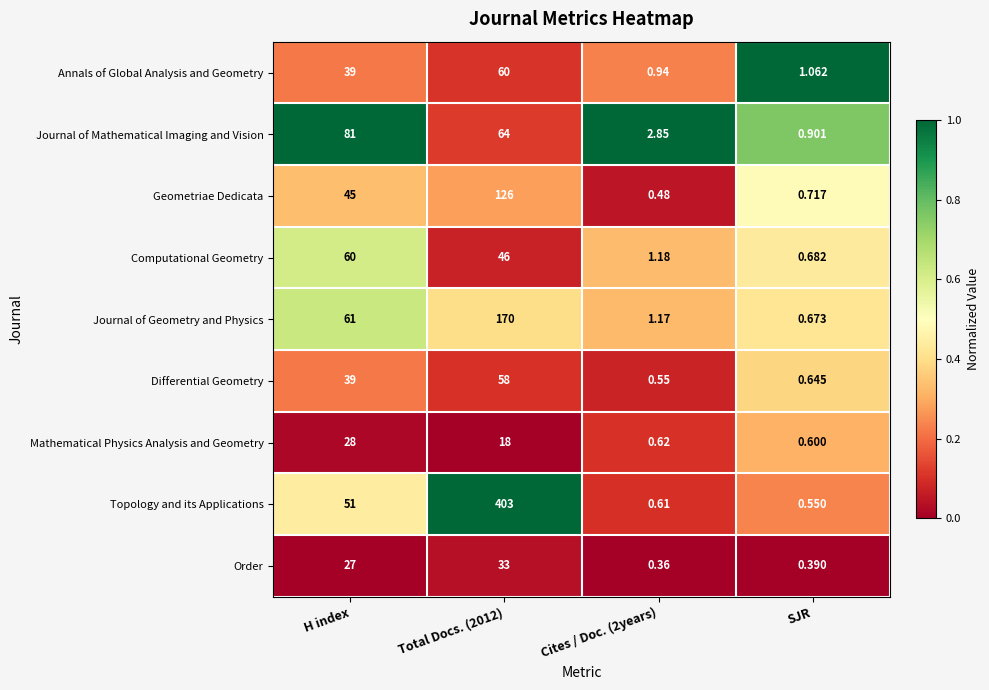

At which label is Order closest to 16?

H index